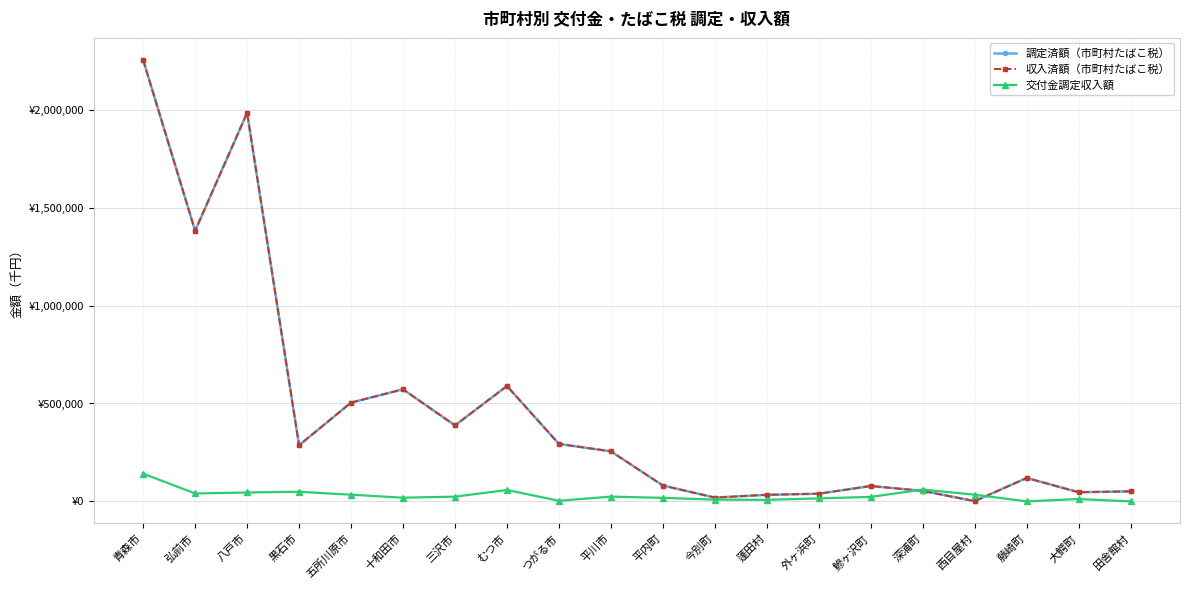

What is the label of the 6th point from the right?

鰺ヶ沢町